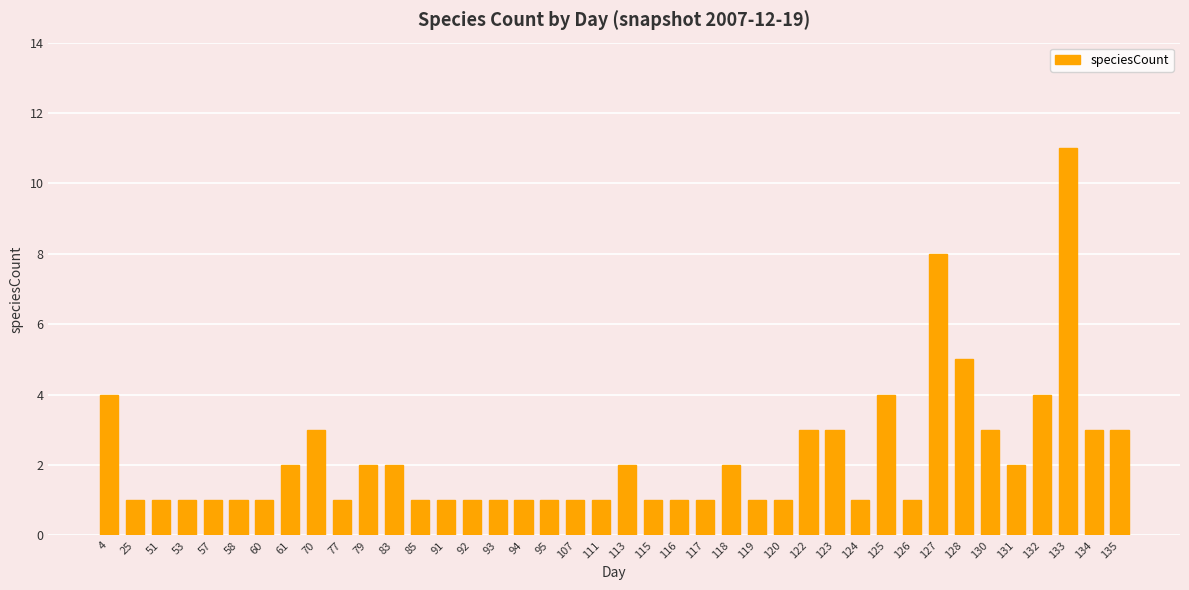

Reading right to left, list all the values displayed in this chart.

3	3	11	4	2	3	5	8	1	4	1	3	3	1	1	2	1	1	1	2	1	1	1	1	1	1	1	1	2	2	1	3	2	1	1	1	1	1	1	4